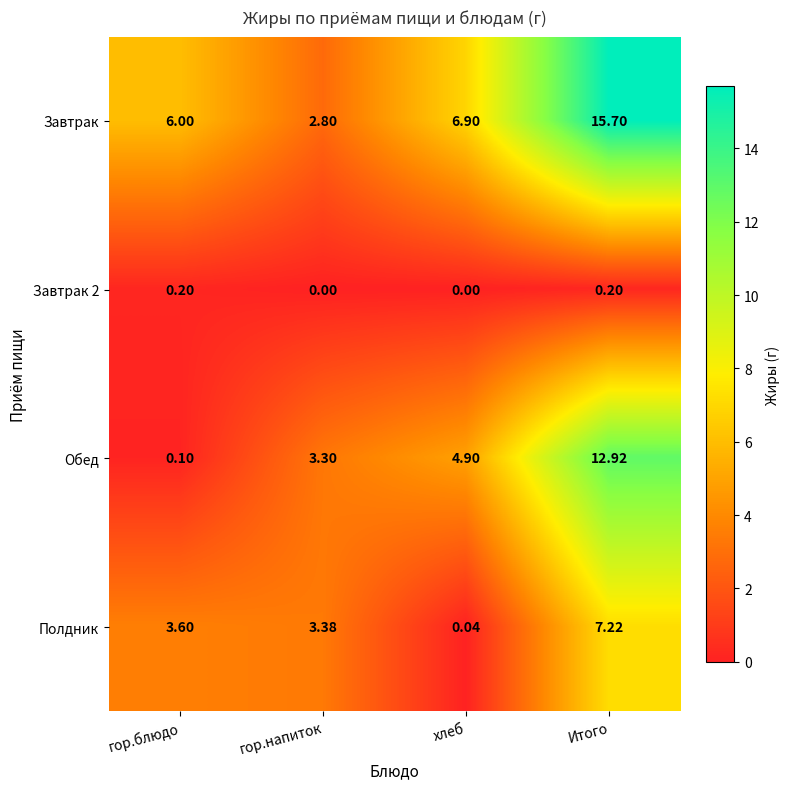

Between хлеб and Итого, which series saw the biggest shift?

Завтрак